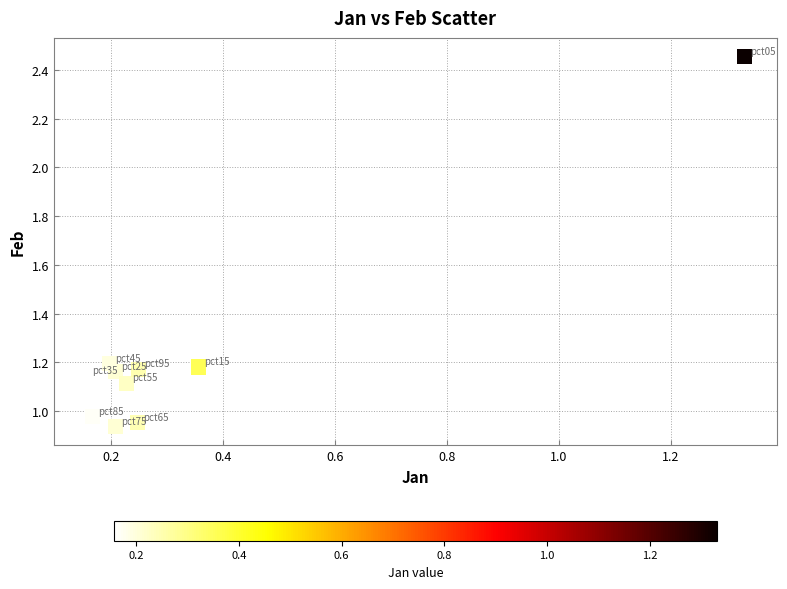

What is the average X value?

0.3